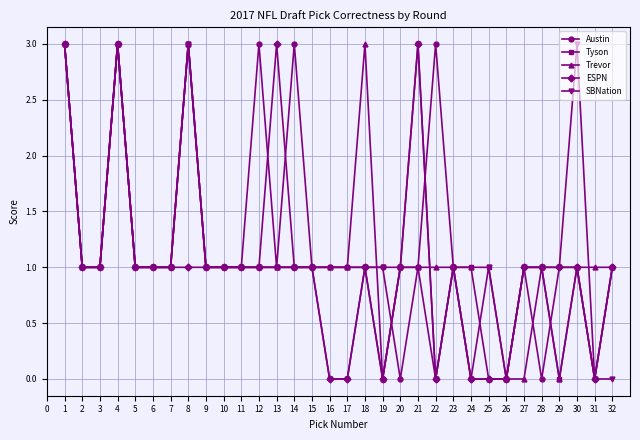

What is the total value across all series at 12?

7